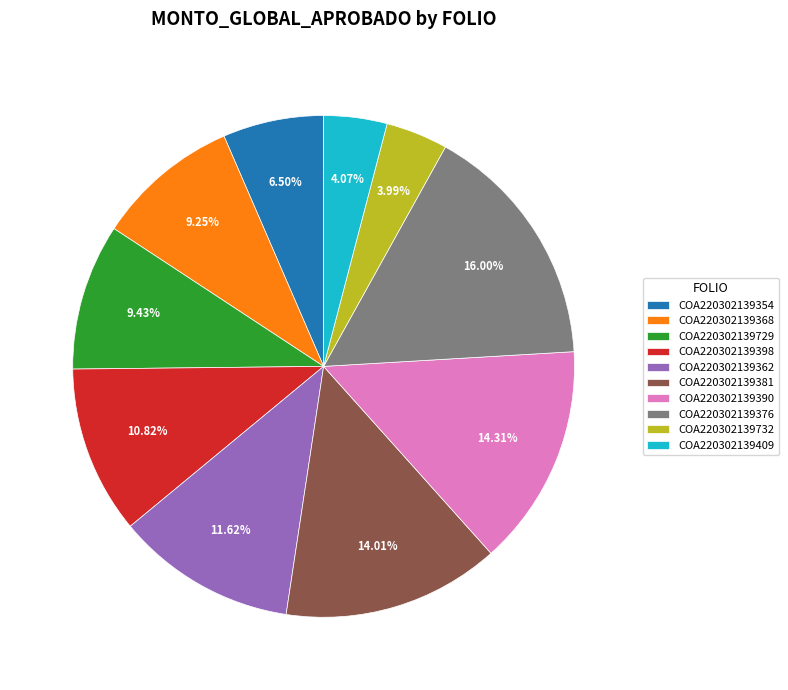

Is there a majority slice in this chart?

No